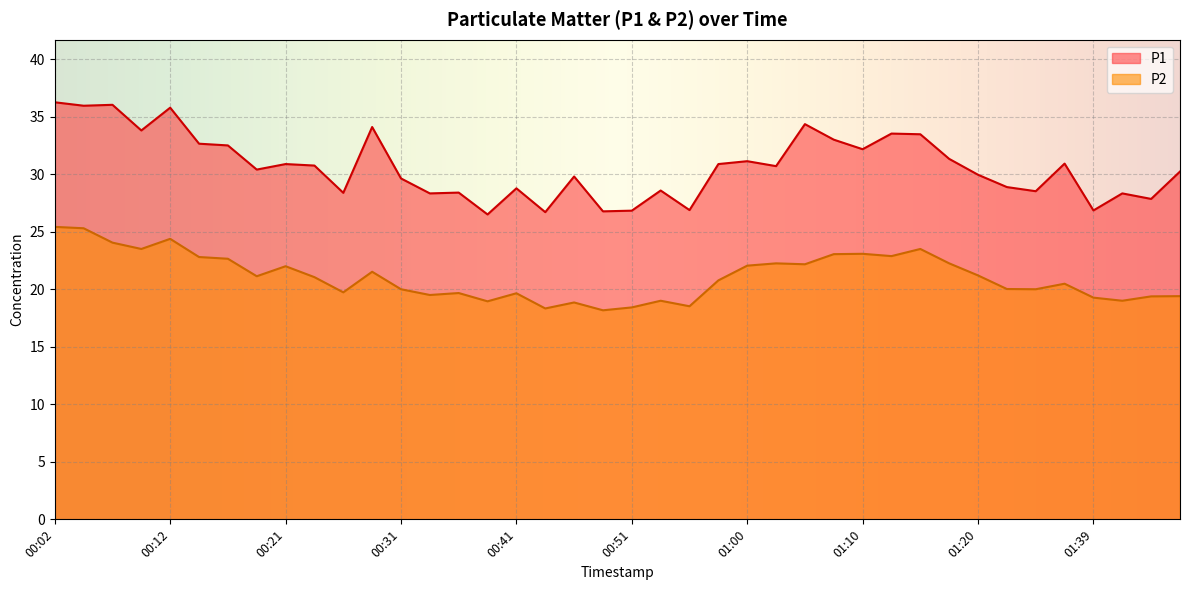

Is the value of P1 at 00:46 greater than the value of P2 at 00:16?

Yes